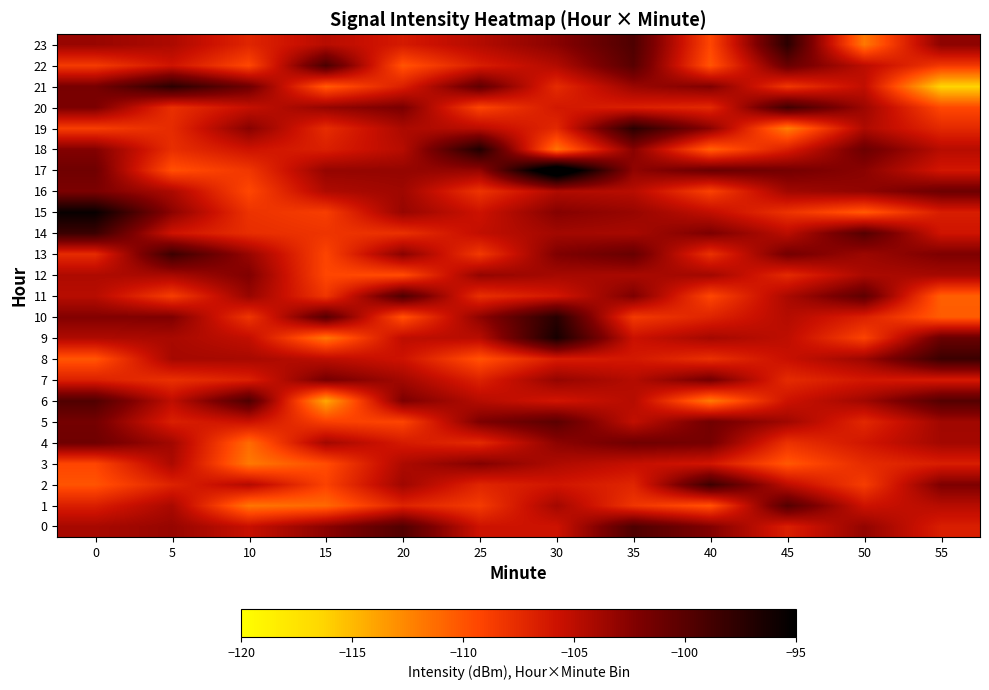

Between 15 and 30, which is larger?

15